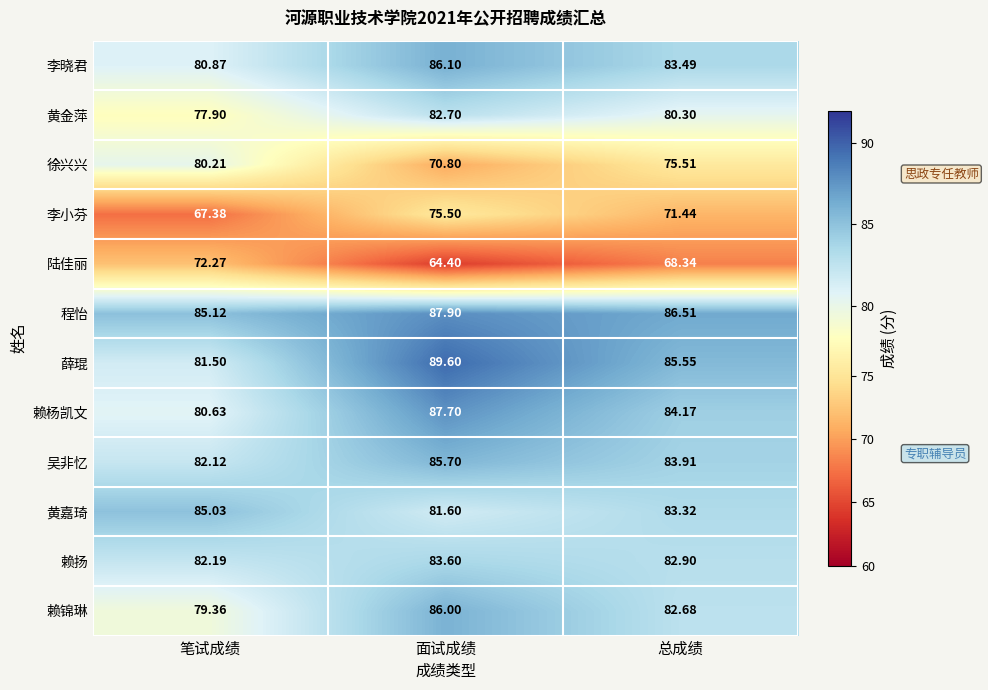

Rank the series by their maximum value, from lowest to highest.

陆佳丽, 李小芬, 徐兴兴, 黄金萍, 赖扬, 黄嘉琦, 吴非忆, 赖锦琳, 李晓君, 赖杨凯文, 程怡, 薛琨